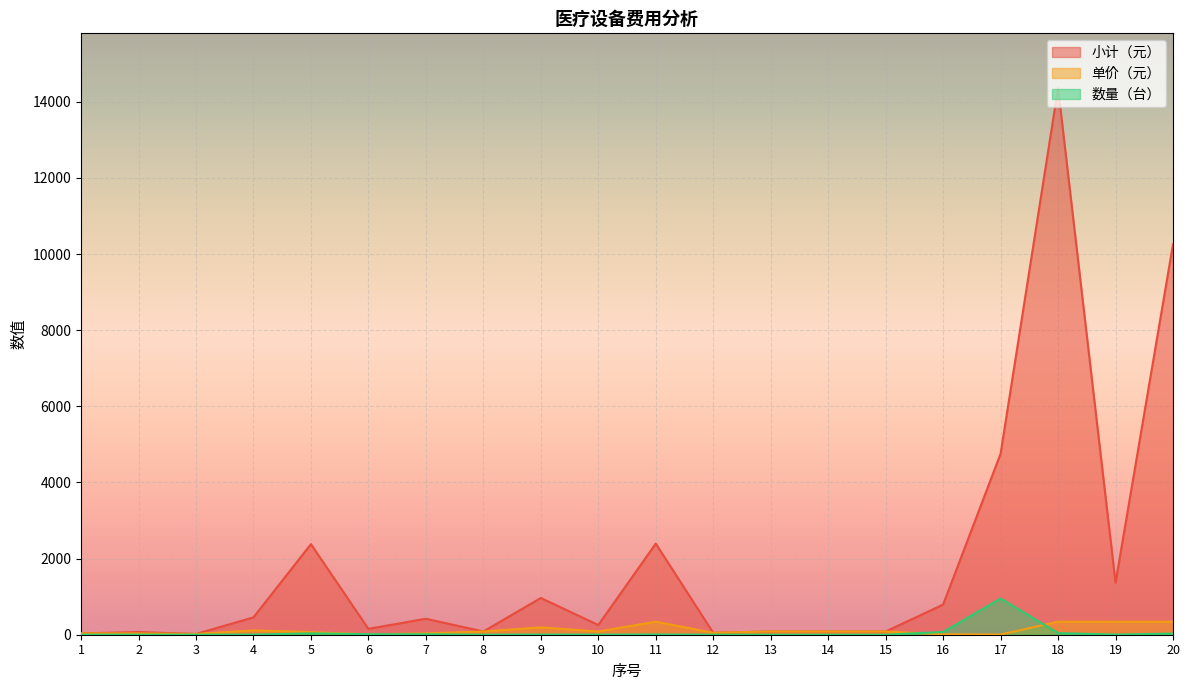

True or false: 数量（台） has a value of 1 at 14.

True